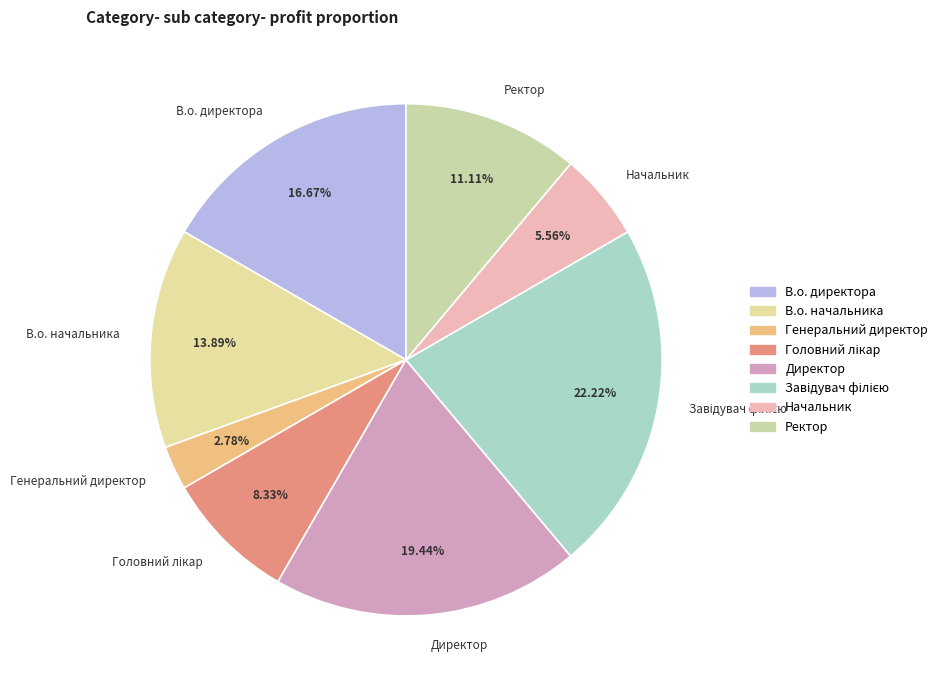

What is the total percentage of Генеральний директор and Начальник?

8.3%